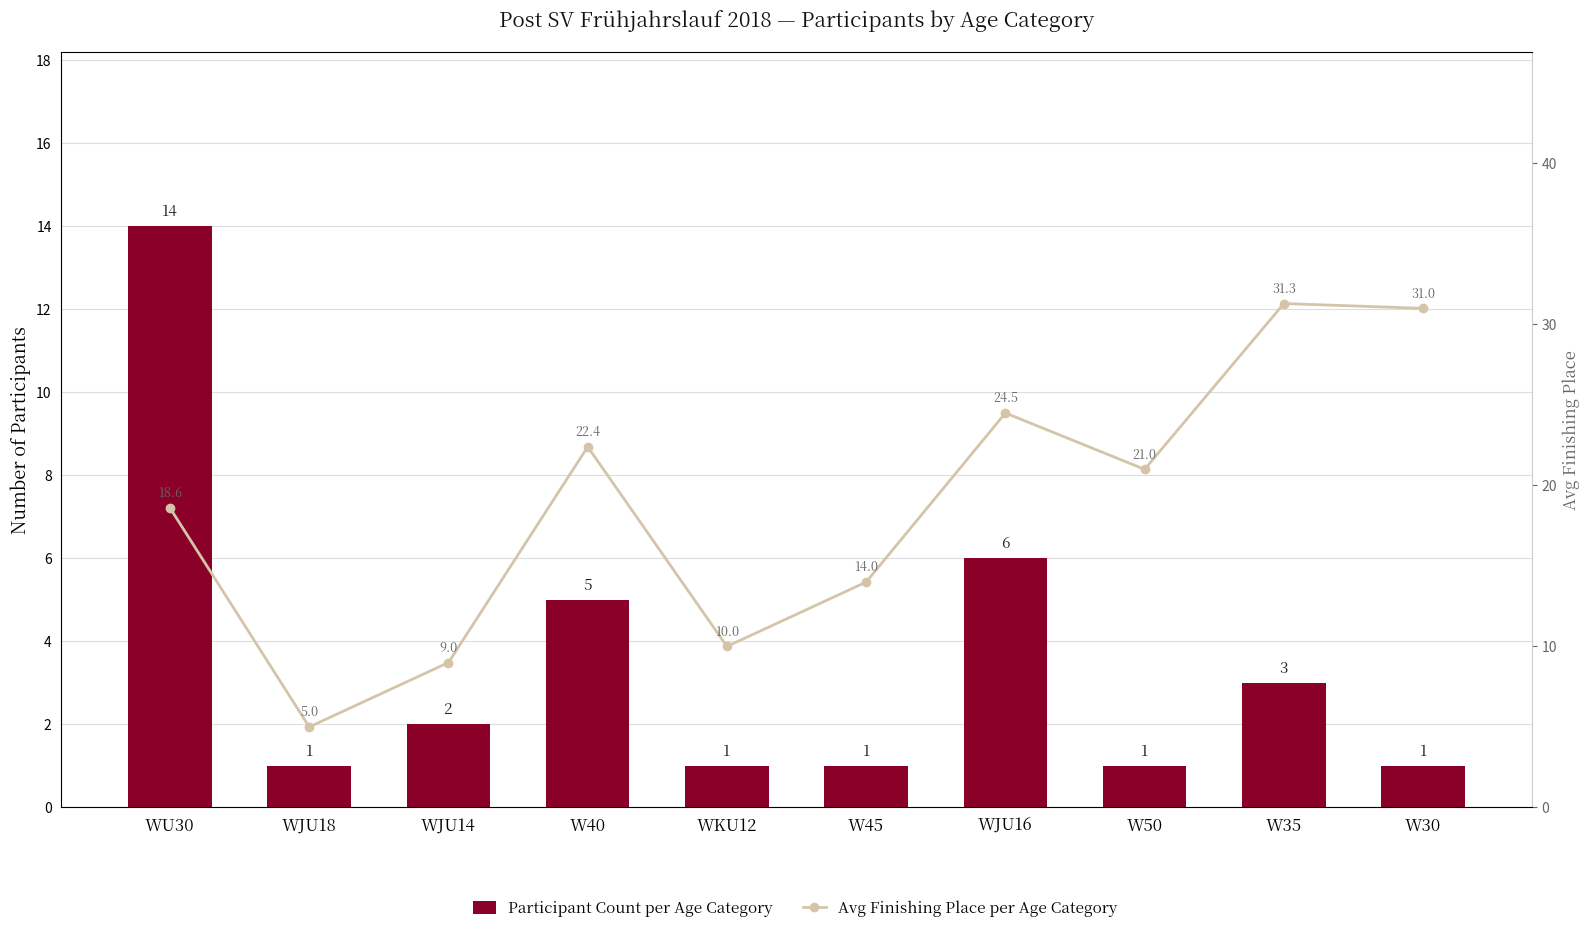

What is the sum of all Participant Count per Age Category values?

35.0